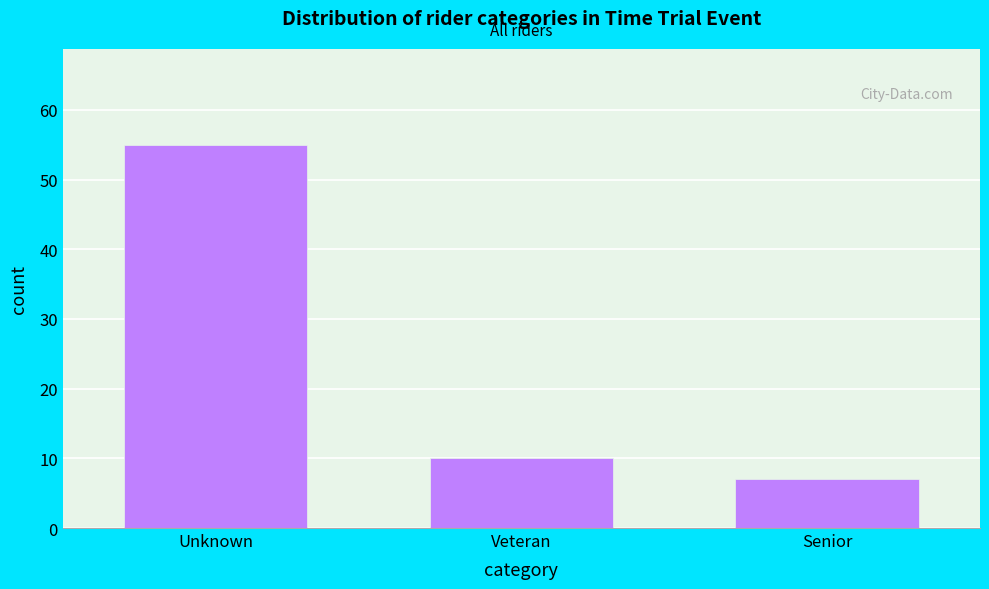

Reading left to right, extract all data points from this chart.

Unknown=55	Veteran=10	Senior=7